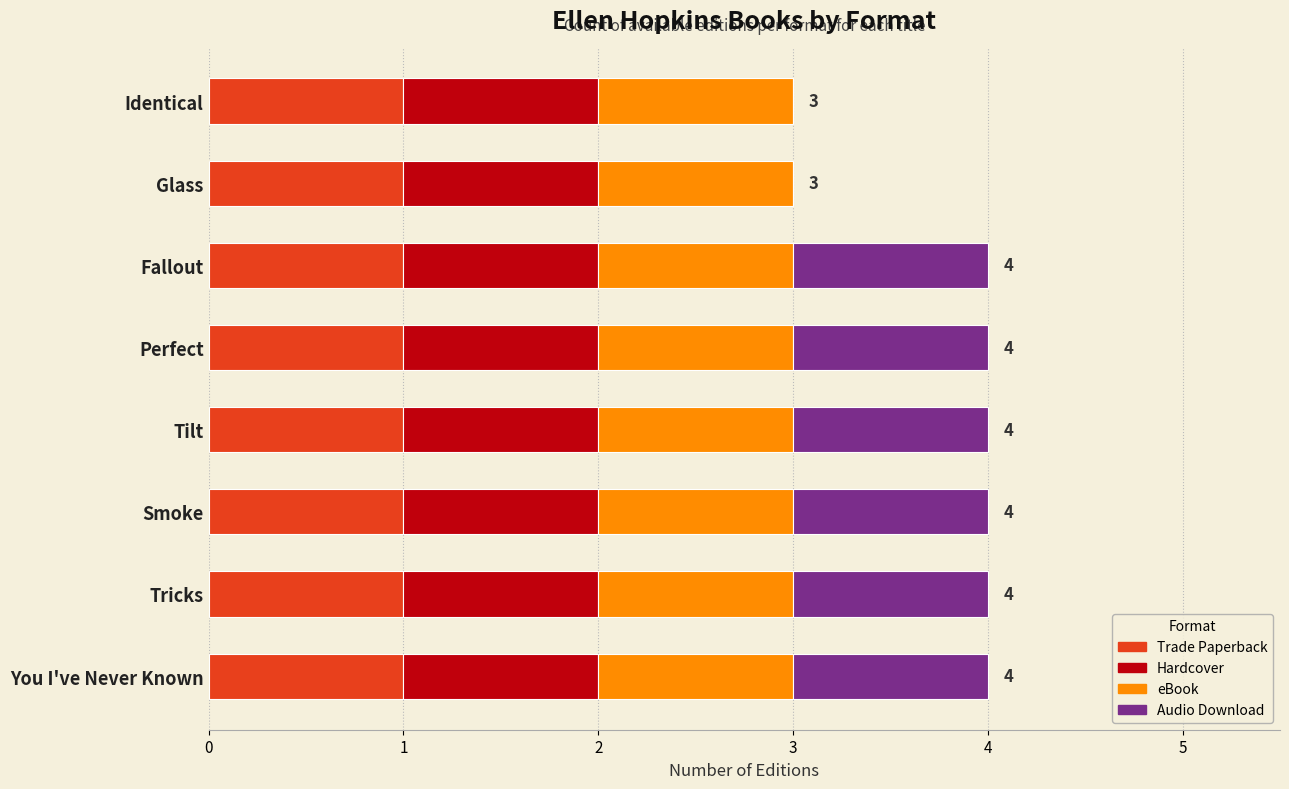

What is the sum of all Trade Paperback values?

8